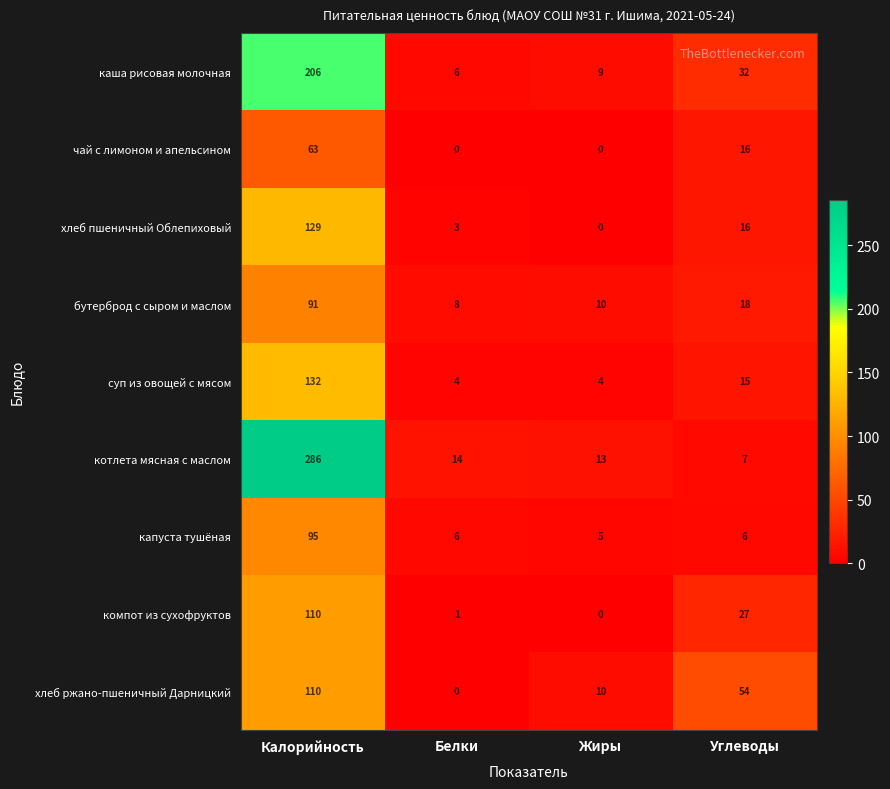

Is the value of бутерброд с сыром и маслом at Калорийность greater than the value of чай с лимоном и апельсином at Калорийность?

Yes